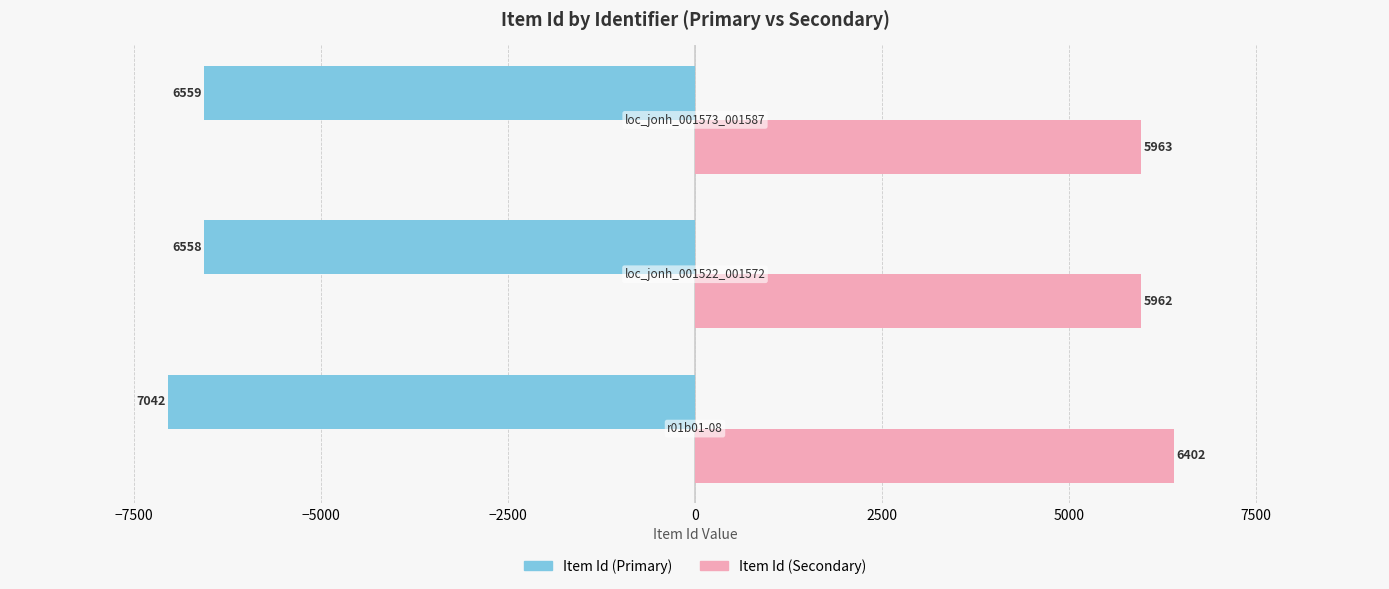

What is the minimum value shown in the chart?

-7042